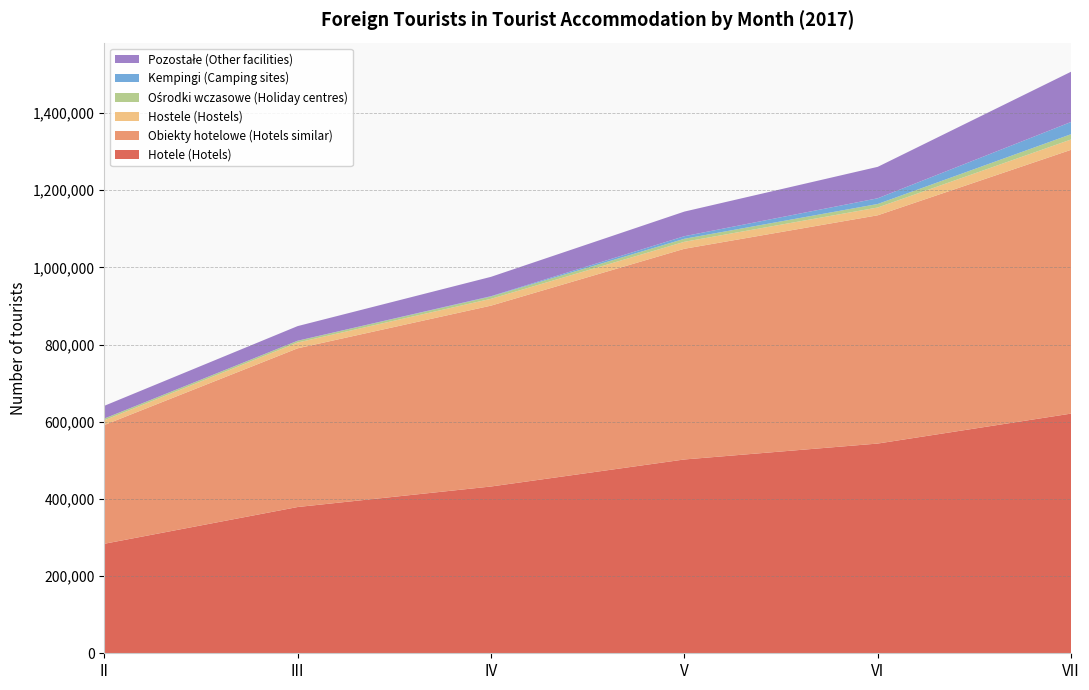

Reading left to right, list all the values displayed in this chart.

Hotele (Hotels): II=283711	III=378962	IV=432150	V=502170	VI=543418	VII=621031
Obiekty hotelowe (Hotels similar): II=307709	III=411243	IV=468616	V=545931	VI=591451	VII=683533
Hostele (Hostels): II=12287	III=15012	IV=17690	V=18090	VI=20171	VII=26786
Ośrodki wczasowe (Holiday centres): II=4369	III=4480	IV=5984	V=7797	VI=9114	VII=13693
Kempingi (Camping sites): II=74	III=144	IV=822	V=6694	VI=14774	VII=31694
Pozostałe (Other facilities): II=33005	III=37895	IV=50134	V=63774	VI=81468	VII=130161